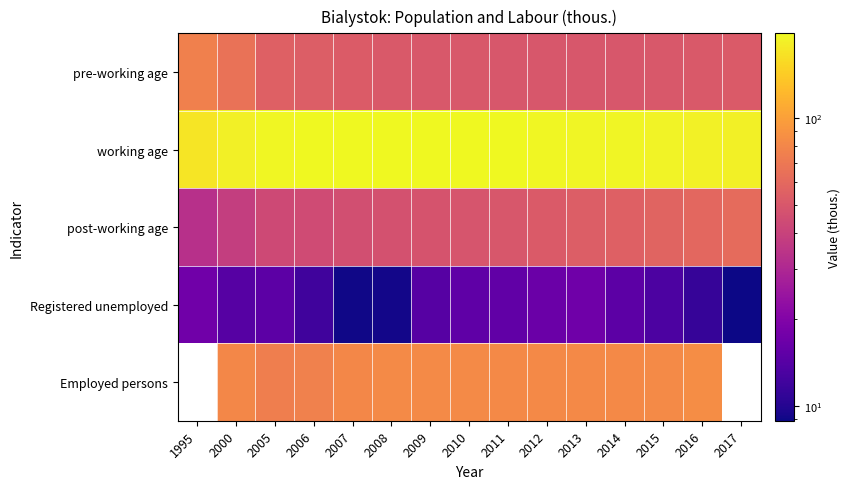

Which category has the lowest value in the Registered unemployed series?

2017